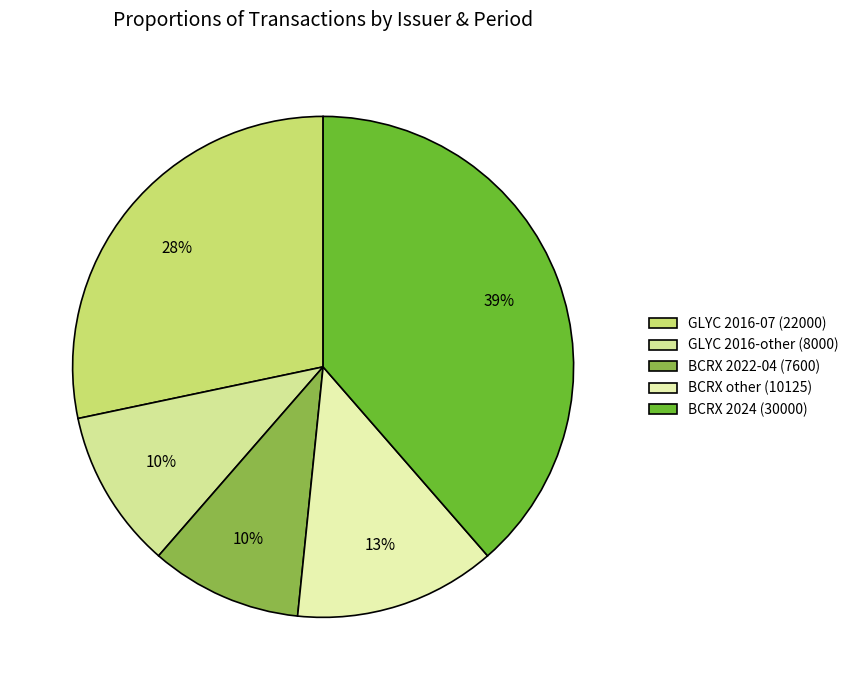

Which slice is the largest?

BCRX 2024 (30000)